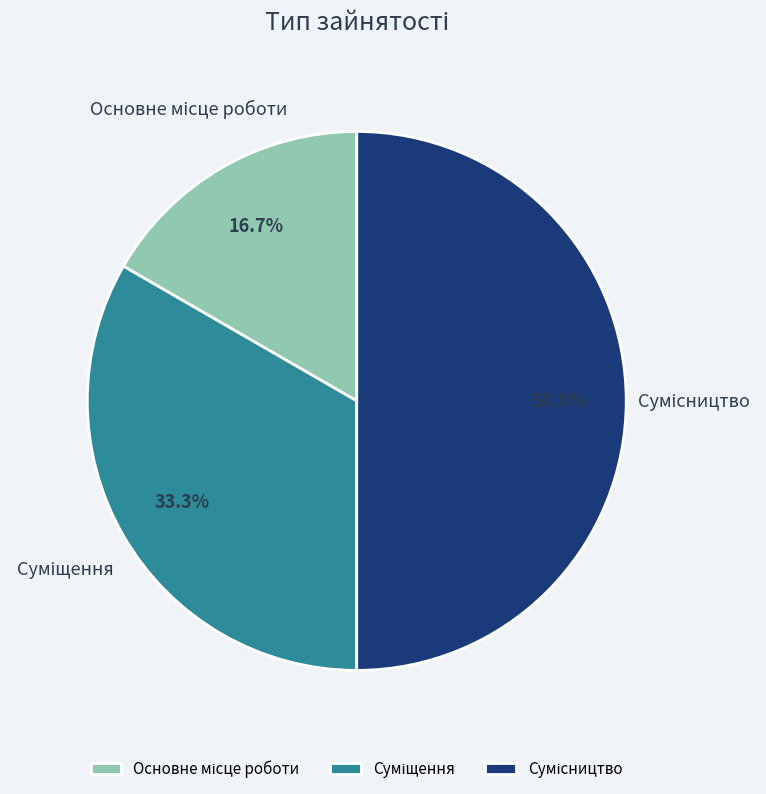

Which slice is the largest?

Сумісництво